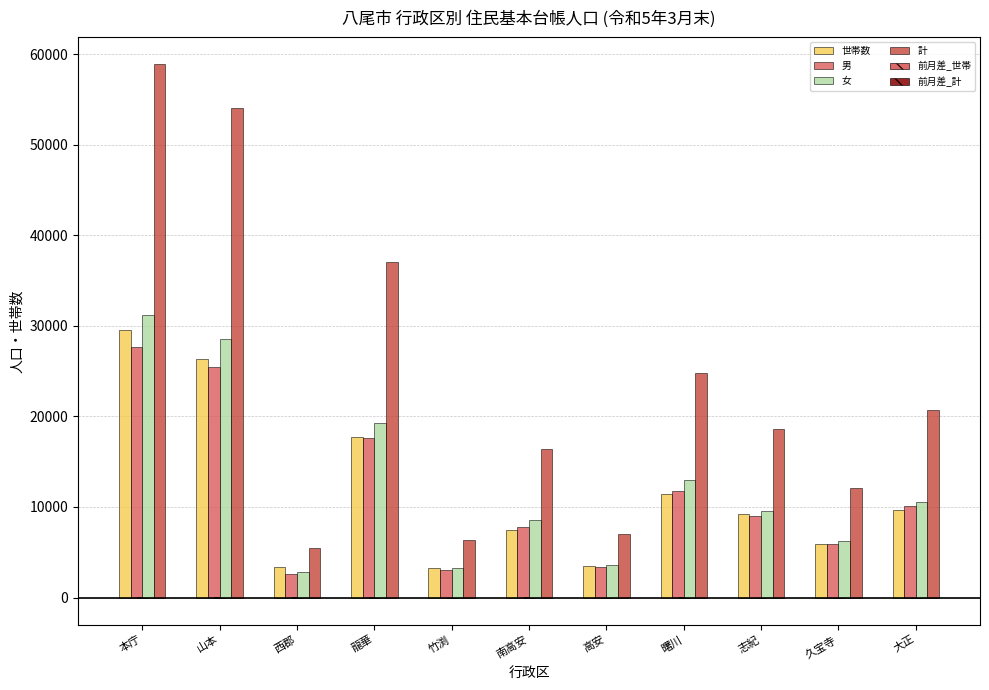

How many groups of bars are there?

11